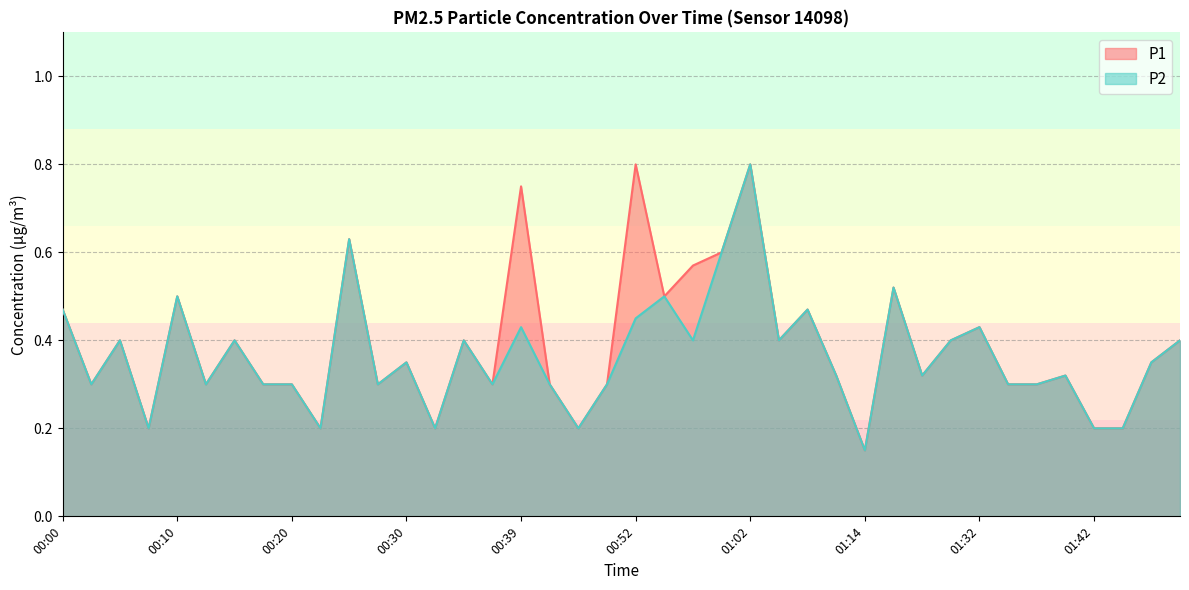

What is the smallest value displayed?

0.1